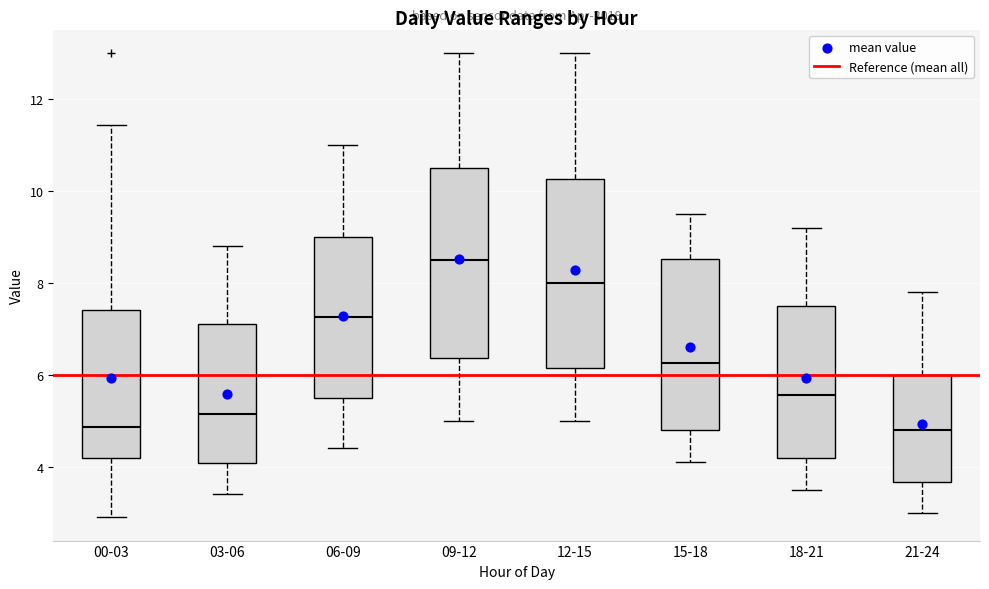

Which box's median line is the highest?

09-12